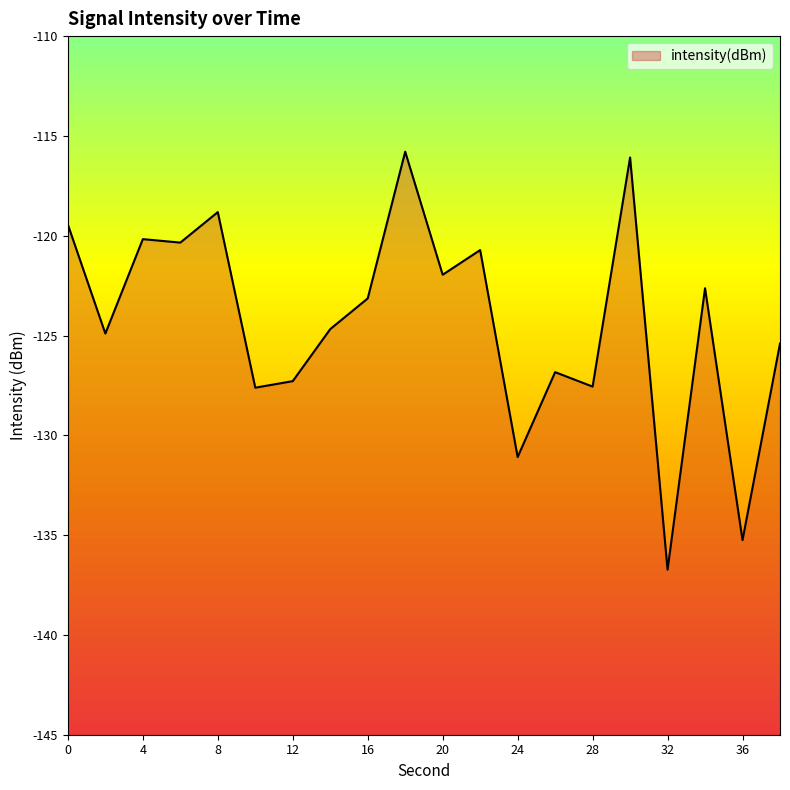

List the labels in order of value, largest first.

18, 30, 8, 0, 4, 6, 22, 20, 34, 16, 14, 2, 38, 26, 12, 28, 10, 24, 36, 32